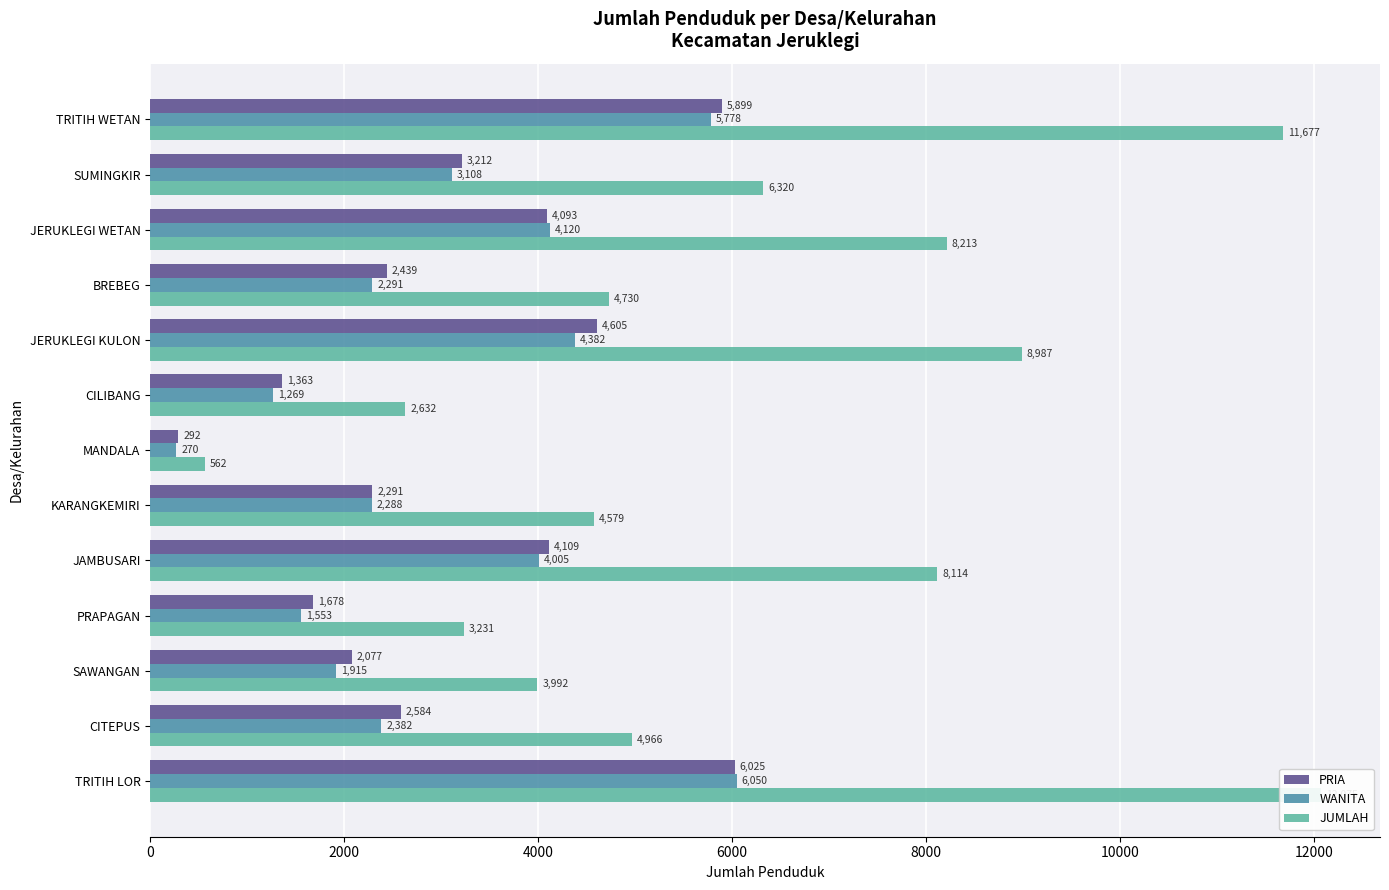

Reading left to right, list all the values displayed in this chart.

PRIA: 5899	3212	4093	2439	4605	1363	292	2291	4109	1678	2077	2584	6025
WANITA: 5778	3108	4120	2291	4382	1269	270	2288	4005	1553	1915	2382	6050
JUMLAH: 11677	6320	8213	4730	8987	2632	562	4579	8114	3231	3992	4966	12075